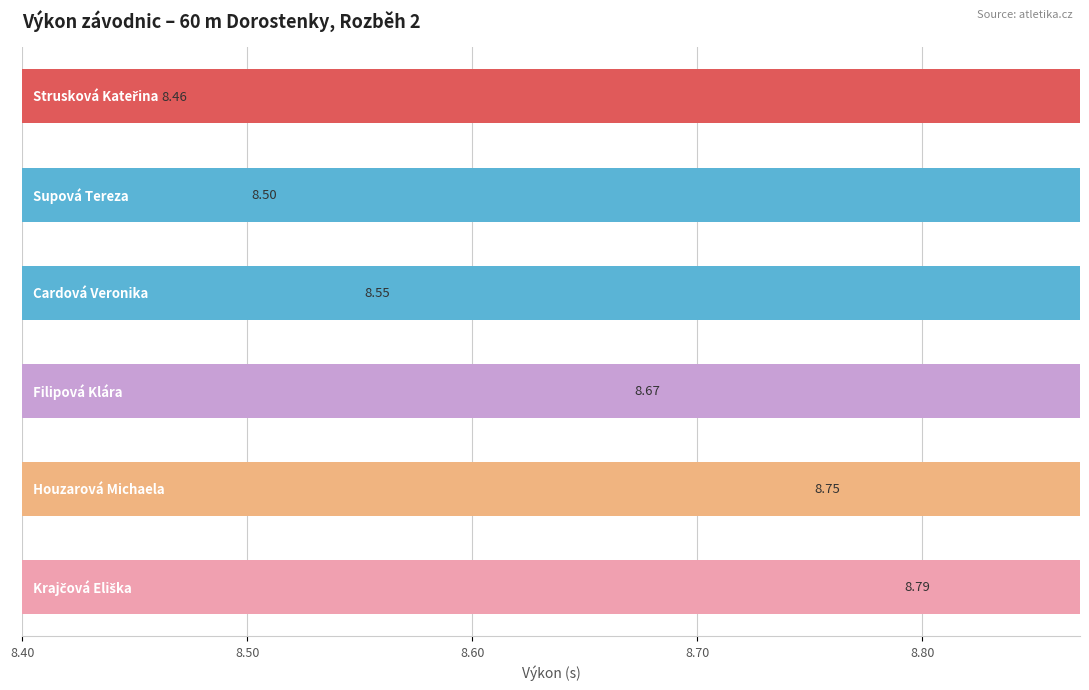

What value does the data have at 8.50?

8.5